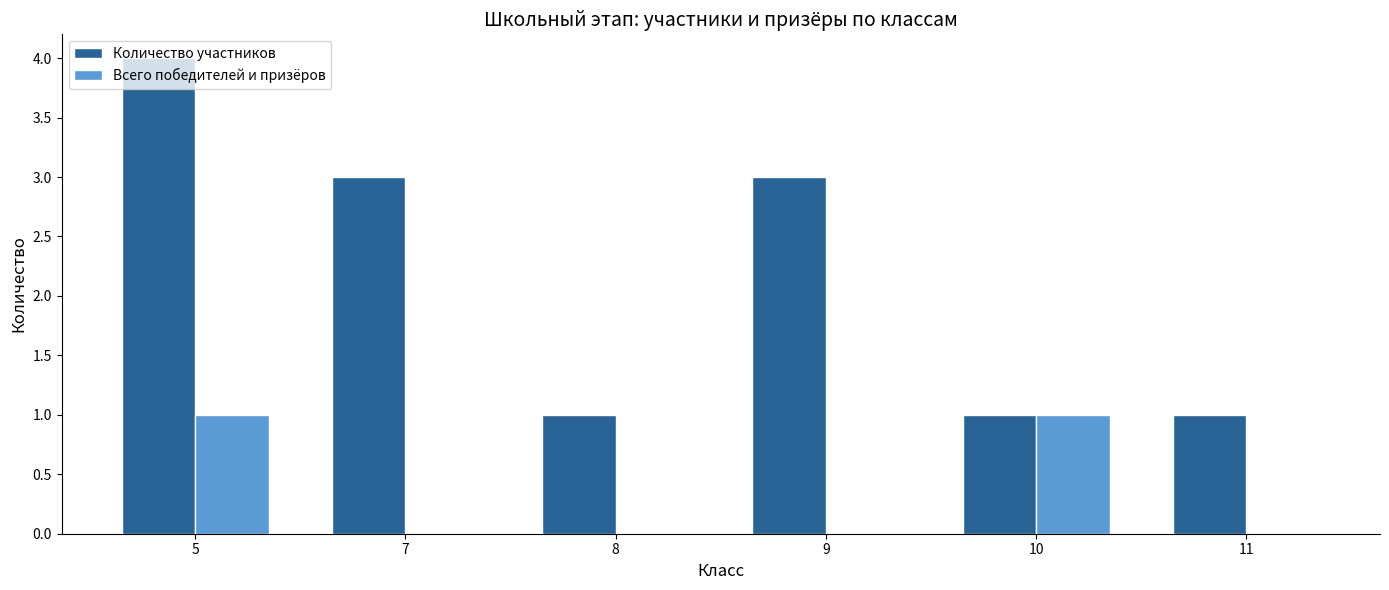

What value does the Количество участников series have at 9?

3